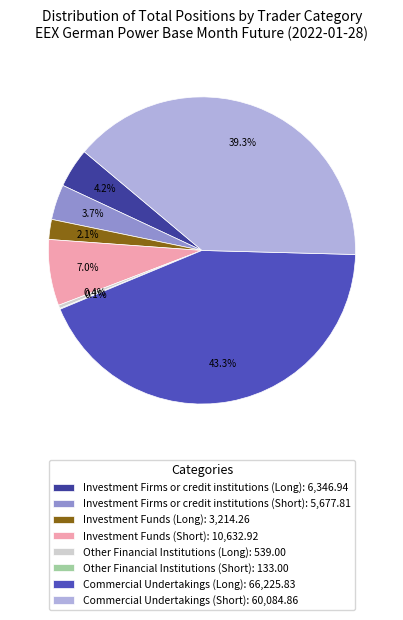

Does Commercial Undertakings (Long): 66,225.83 represent more than half of the total?

No